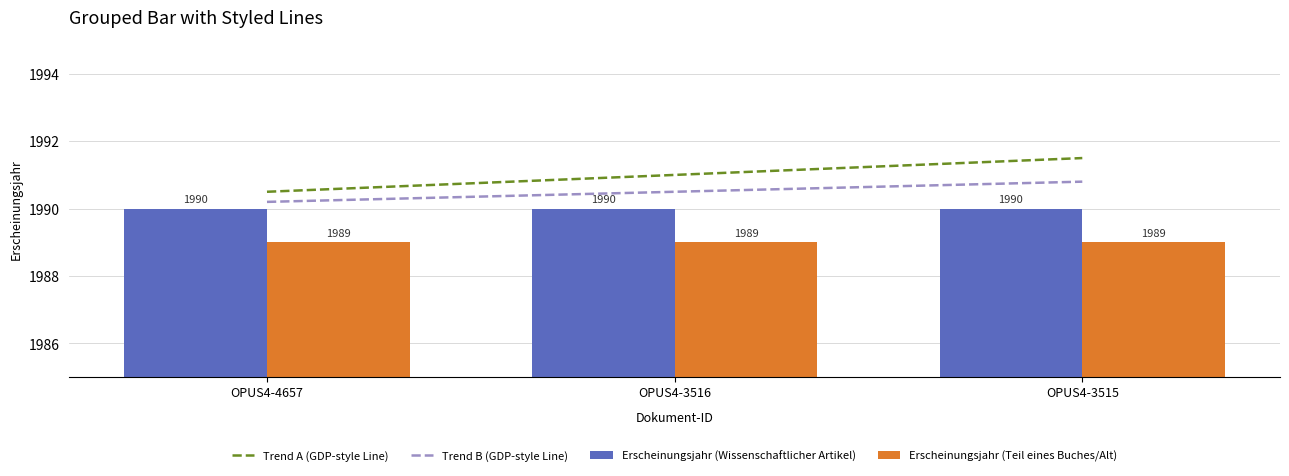

Reading left to right, extract all data points from this chart.

Trend A (GDP-style Line): 1990.5	1991.0	1991.5
Trend B (GDP-style Line): 1990.2	1990.5	1990.8
Erscheinungsjahr (Wissenschaftlicher Artikel): 1990.0	1990.0	1990.0
Erscheinungsjahr (Teil eines Buches/Alt): 1989.0	1989.0	1989.0